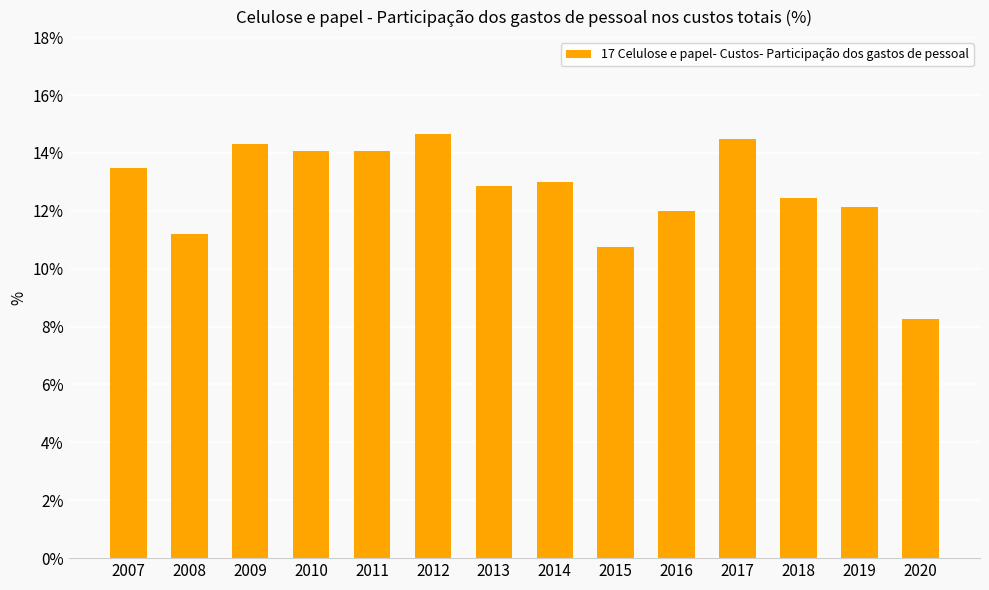

What is the value of the 2nd bar from the left?

11.2